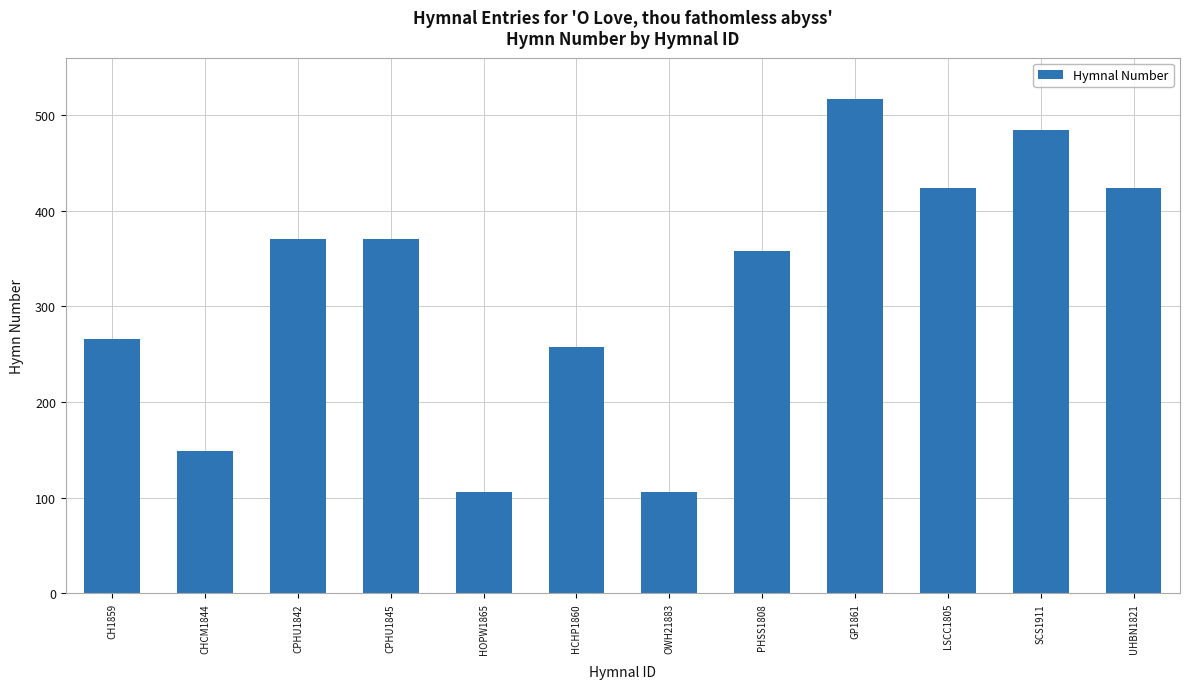

What is the approximate value at PHSS1808?

358